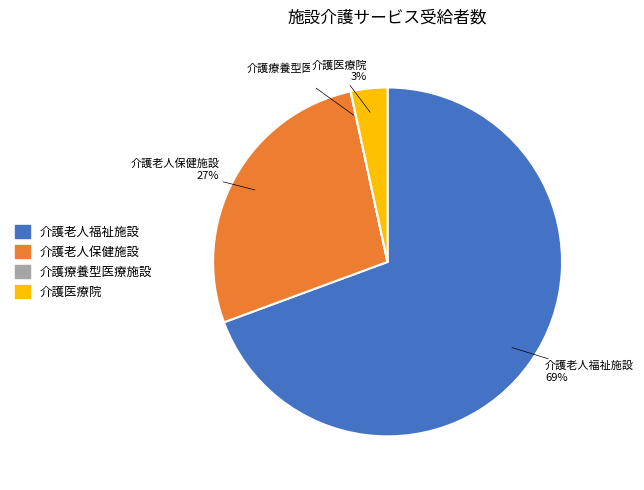

Which category has the biggest portion of the pie?

介護老人福祉施設